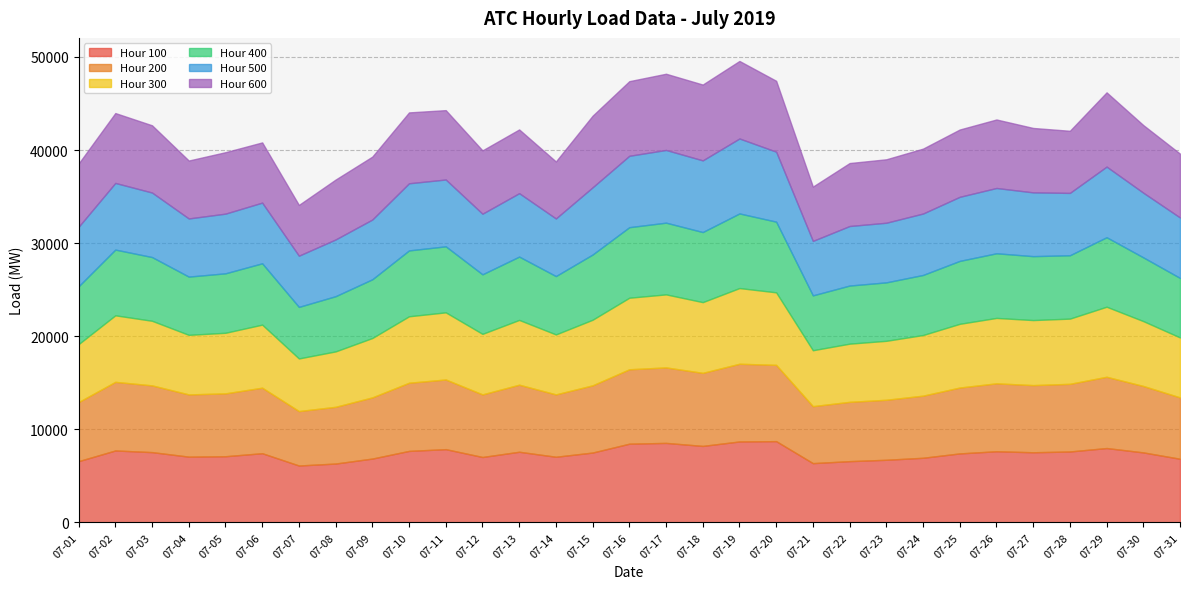

How many categories are shown in the chart?

31